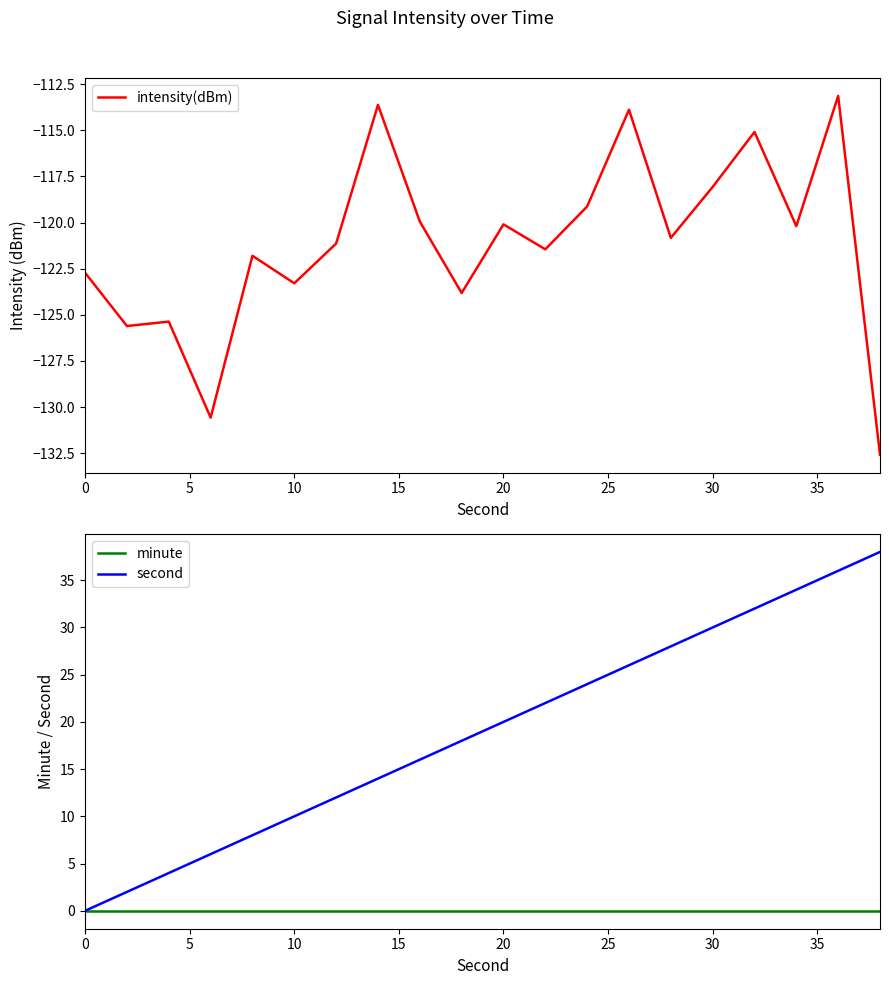

The minute series shows 0 at 30. True or false?

True